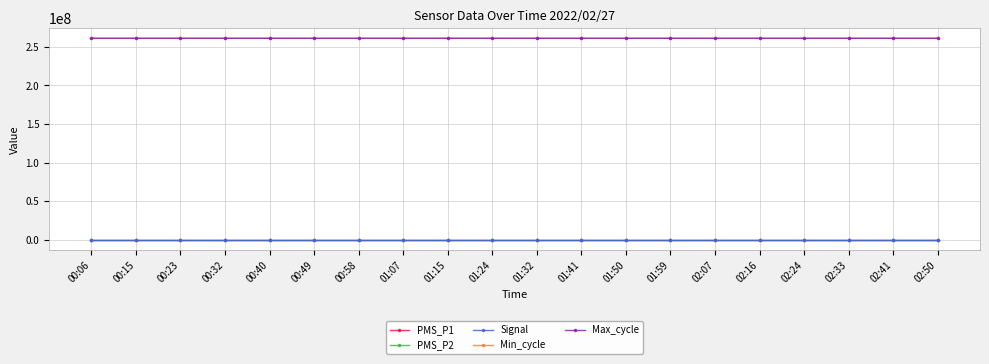

Reading left to right, what are all the values shown in this chart?

PMS_P1: 3.5	5.0	20.0	3.0	9.0	3.0	3.0	7.5	14.0	5.0	7.0	11.5	8.5	4.0	7.5	14.5	2.5	1.5	16.5	4.5
PMS_P2: 3.5	5.0	9.0	3.0	9.0	3.0	3.0	7.5	10.5	5.0	7.0	3.5	8.5	4.0	3.5	5.5	2.5	1.5	5.5	4.5
Signal: -85.0	-85.0	-84.0	-84.0	-85.0	-84.0	-84.0	-84.0	-85.0	-84.0	-83.0	-83.0	-83.0	-84.0	-85.0	-85.0	-85.0	-85.0	-85.0	-84.0
Min_cycle: 261074394.0	261073284.0	261079287.0	261074098.0	261075840.0	261074588.0	261071376.0	261074880.0	261076079.0	261076310.0	261076233.0	261075257.0	261073064.0	261077223.0	261074981.0	261075968.0	261070087.0	261075664.0	261075725.0	261076103.0
Max_cycle: 261074394.0	261073284.0	261079287.0	261074098.0	261075840.0	261074588.0	261071376.0	261074880.0	261076079.0	261076310.0	261076233.0	261075257.0	261073064.0	261077223.0	261074981.0	261075968.0	261070087.0	261075664.0	261075725.0	261076103.0